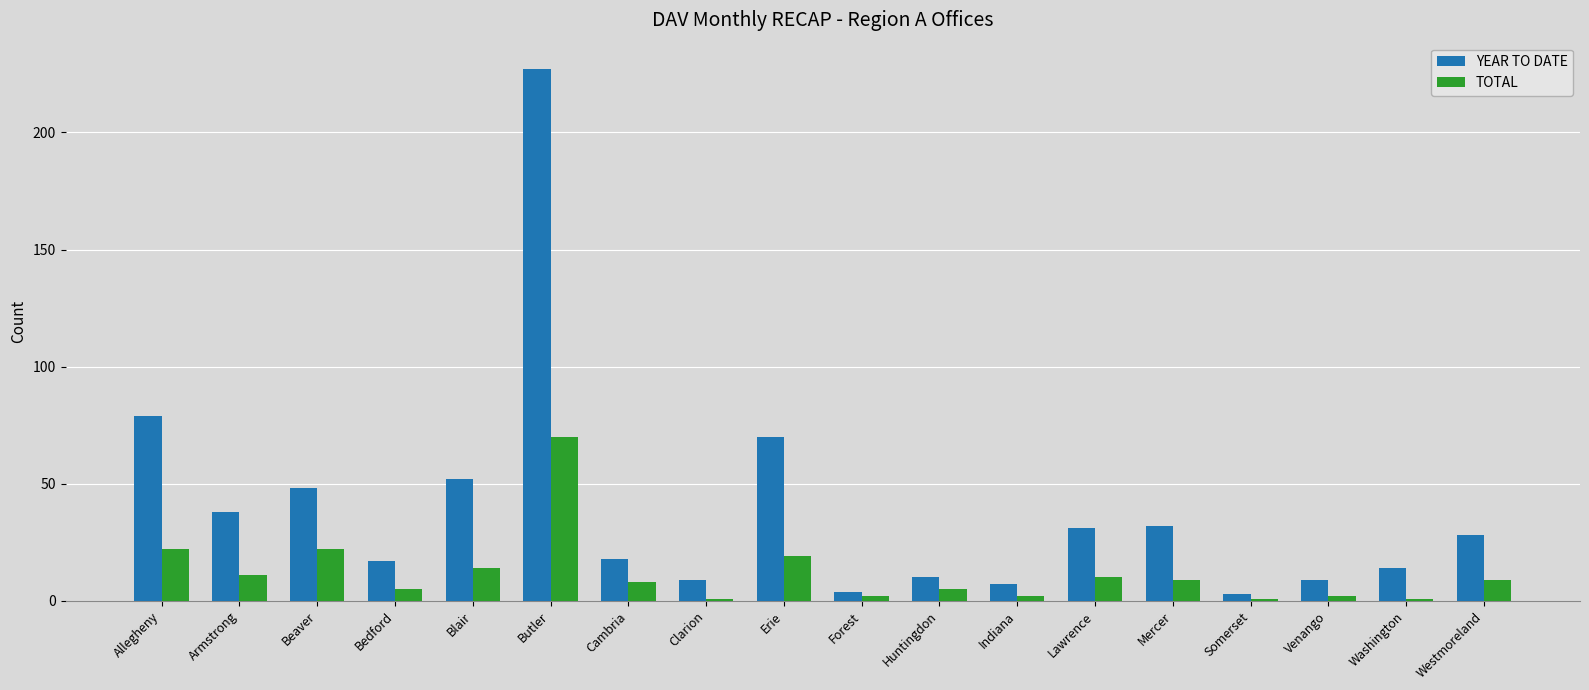

Reading right to left, list all the values displayed in this chart.

YEAR TO DATE: 28	14	9	3	32	31	7	10	4	70	9	18	227	52	17	48	38	79
TOTAL: 9	1	2	1	9	10	2	5	2	19	1	8	70	14	5	22	11	22